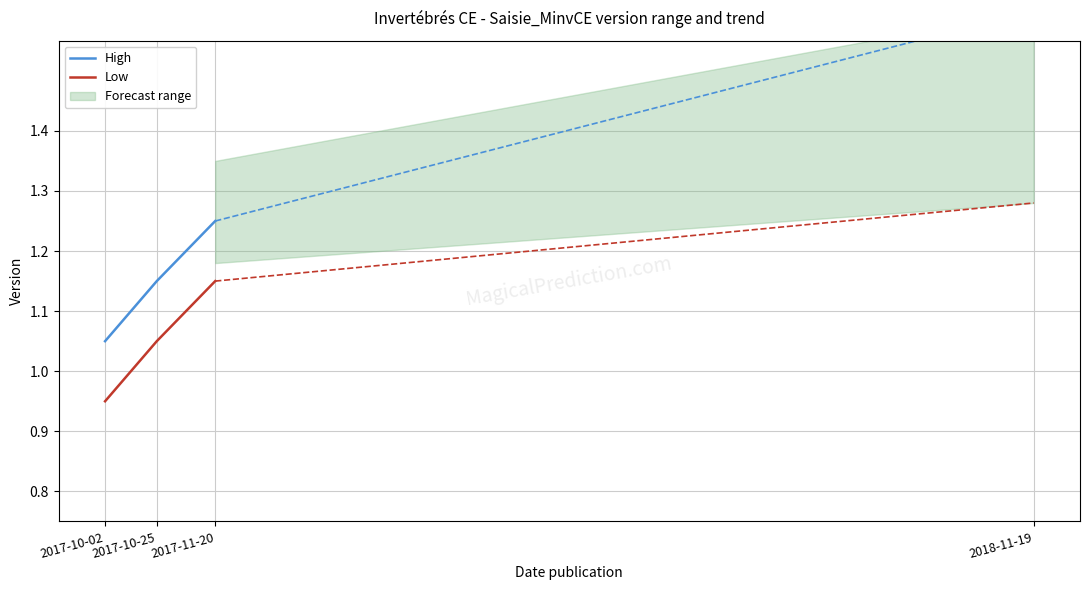

Rank the categories by Low value from lowest to highest.

2017-10-02, 2017-10-25, 2017-11-20